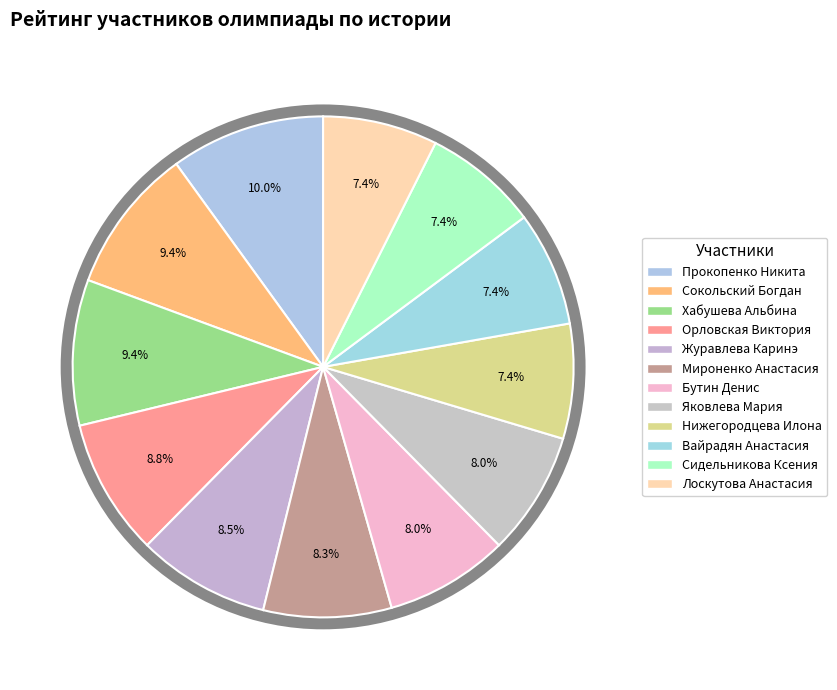

To the nearest percent, what portion does Мироненко Анастасия represent?

8%